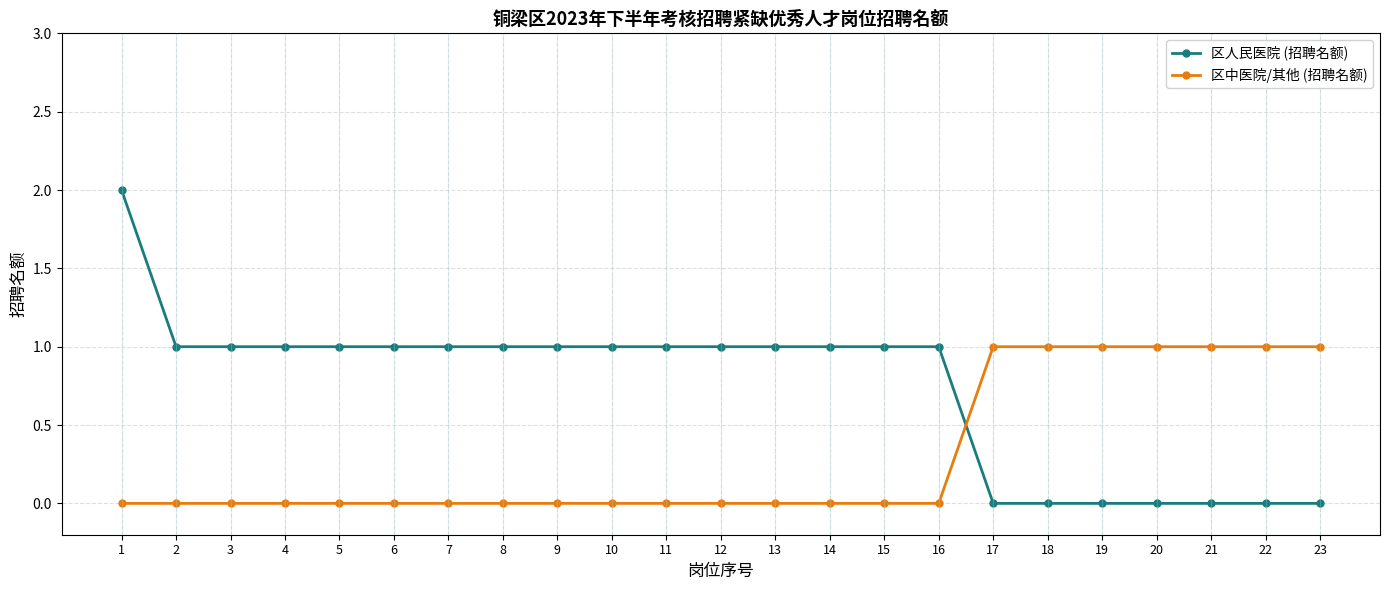

Where does the 区人民医院 (招聘名额) series first go above 1?

1